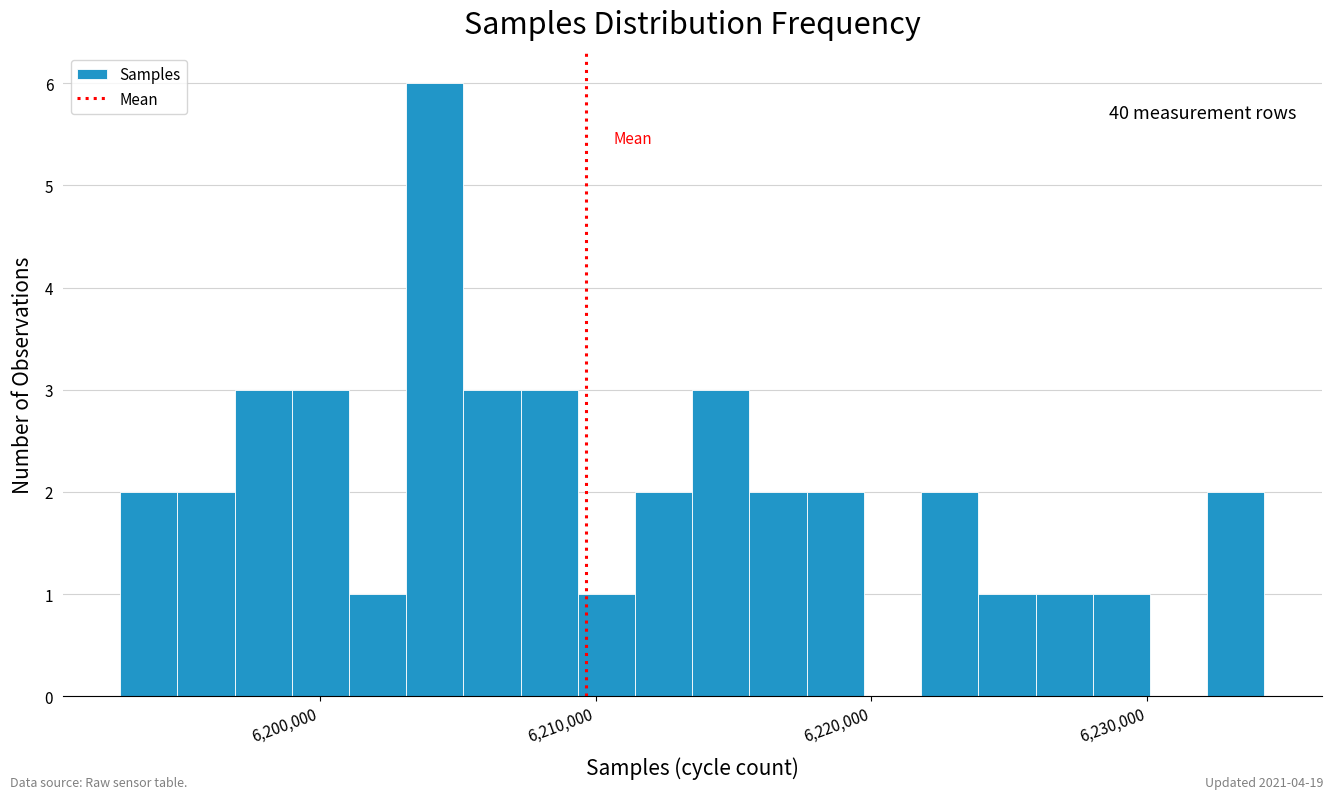

Read against the x-axis, roughly where is the centre of the tallest bar?

6204000